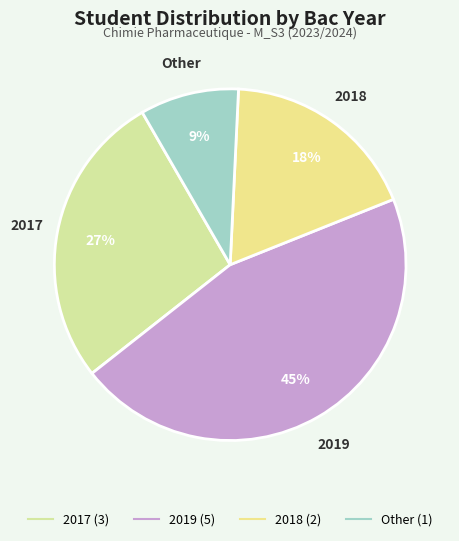

Combined, do 2017 and 2019 account for over 50%?

Yes